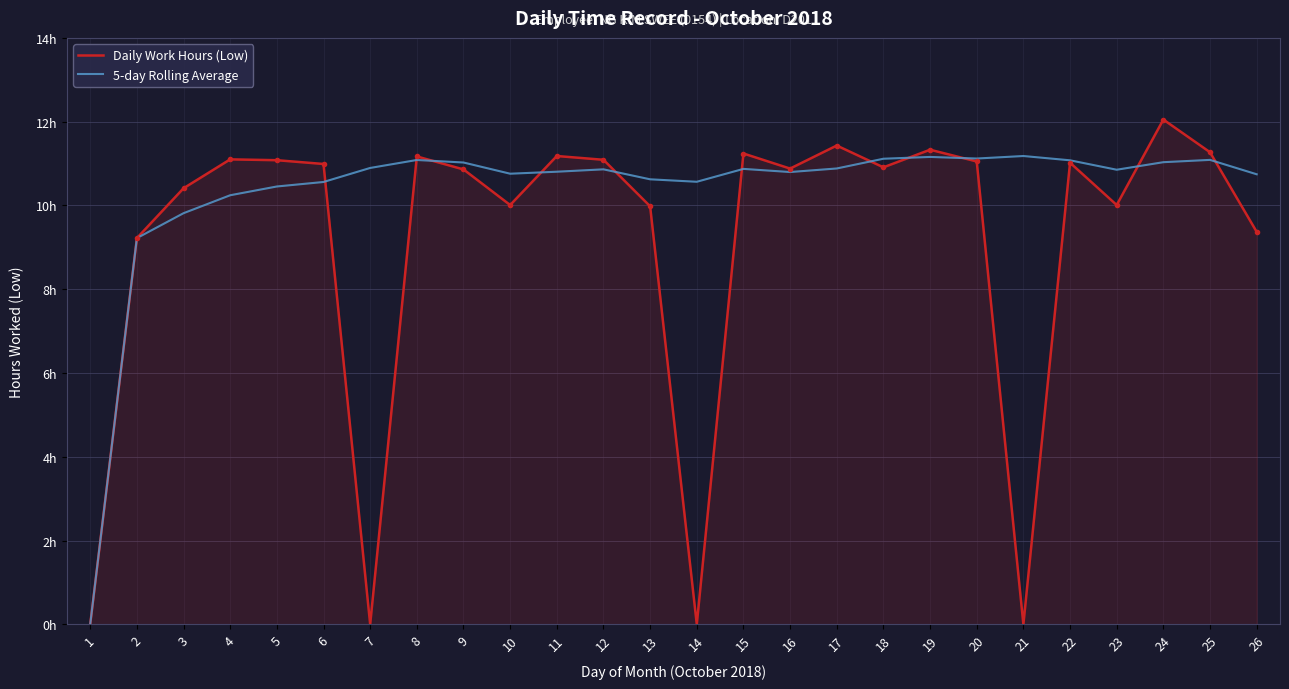

Reading left to right, extract all data points from this chart.

Daily Work Hours (Low): 0.0	9.2	10.4	11.1	11.1	11.0	0.0	11.2	10.9	10.0	11.2	11.1	10.0	0.0	11.2	10.9	11.4	10.9	11.3	11.1	0.0	11.0	10.0	12.1	11.3	9.4
5-day Rolling Average: 0.0	9.2	9.8	10.2	10.5	10.6	10.9	11.1	11.0	10.8	10.8	10.9	10.6	10.6	10.9	10.8	10.9	11.1	11.2	11.1	11.2	11.1	10.9	11.0	11.1	10.7